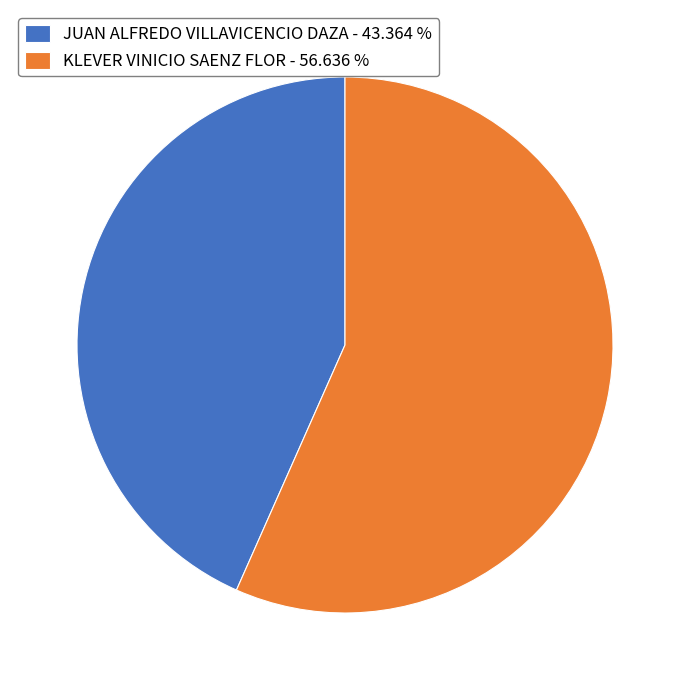

Rank the categories by value from lowest to highest.

JUAN ALFREDO VILLAVICENCIO DAZA, KLEVER VINICIO SAENZ FLOR